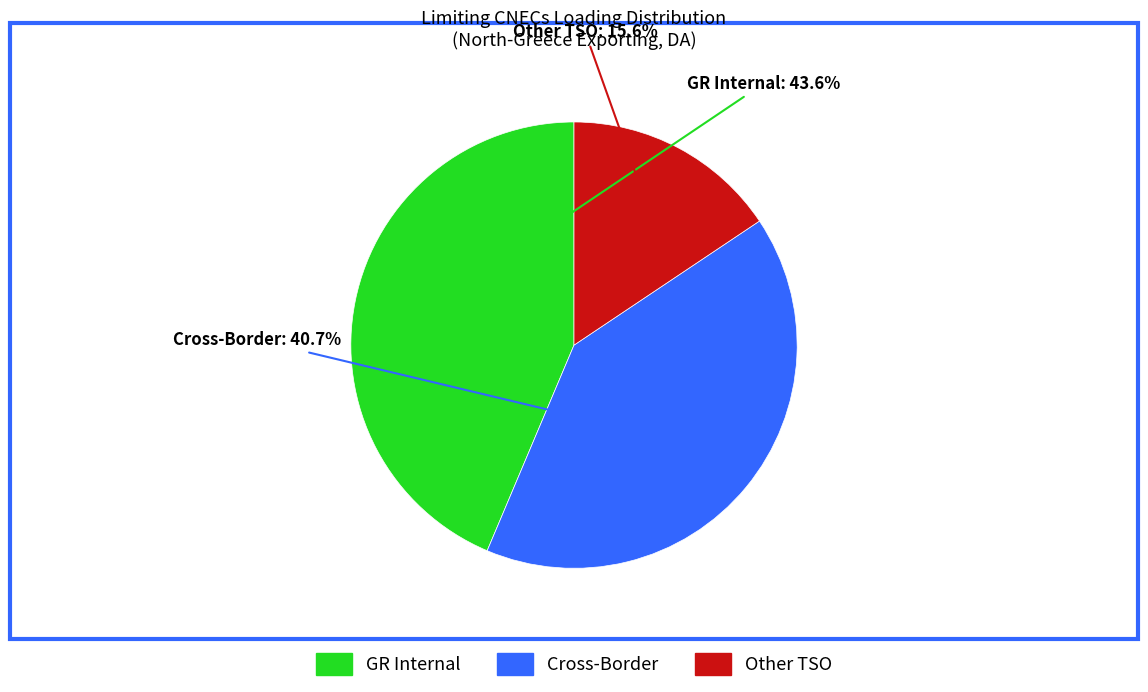

Does any single category account for the majority?

No